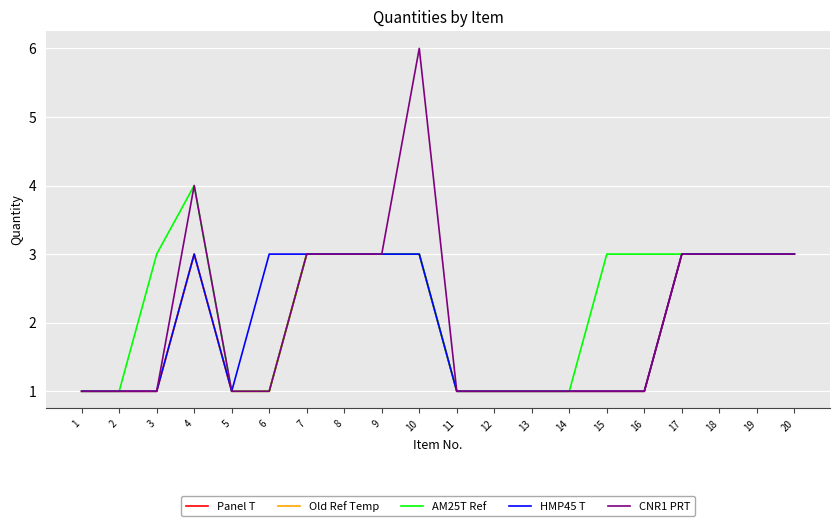

Which series has the widest spread of values?

CNR1 PRT